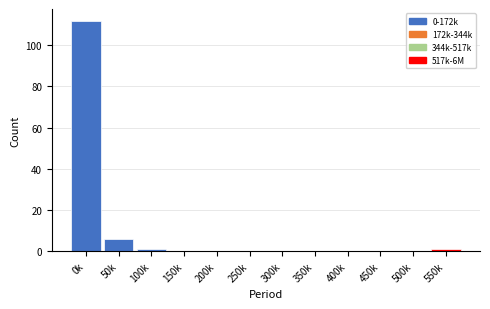

Reading left to right, list all the values displayed in this chart.

0k=112	50k=6	100k=1	150k=0	200k=0	250k=0	300k=0	350k=0	400k=0	450k=0	500k=0	550k=1